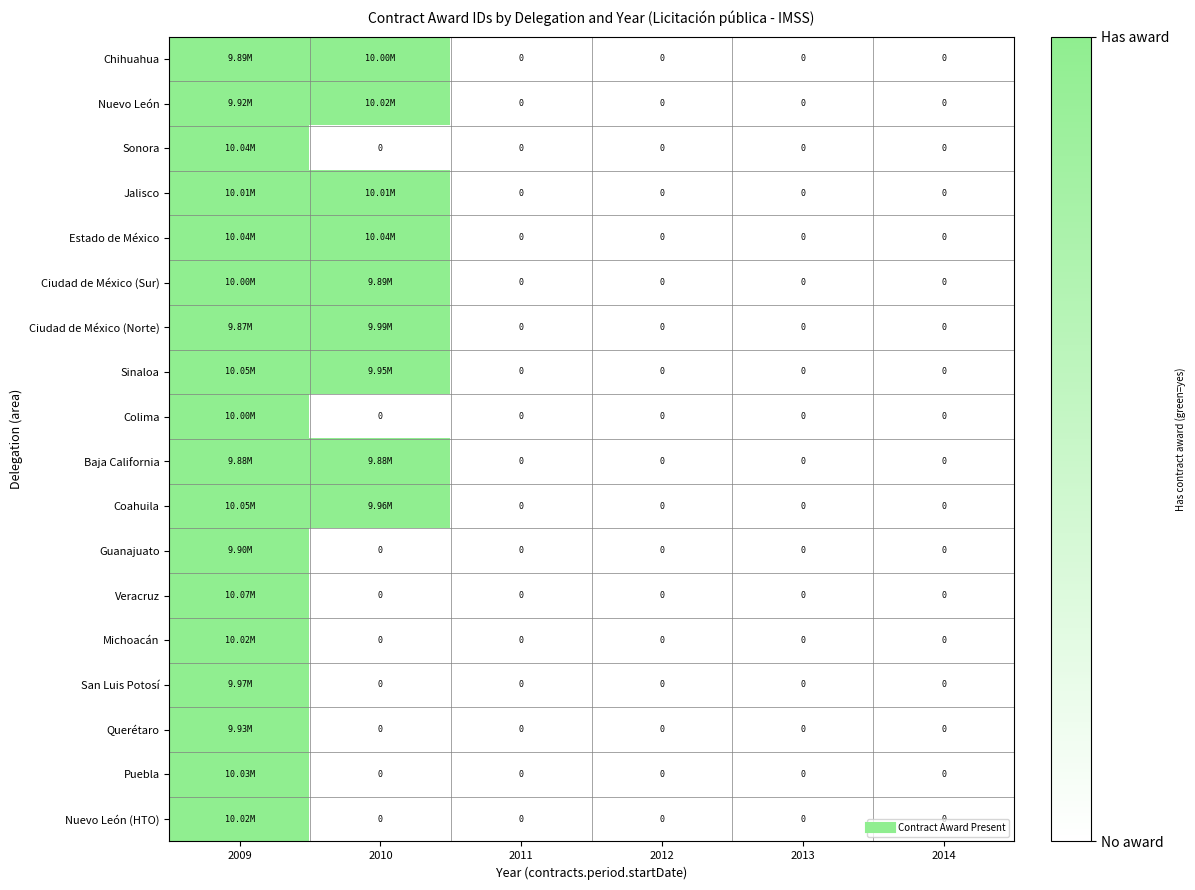

How many distinct data groups are displayed?

18